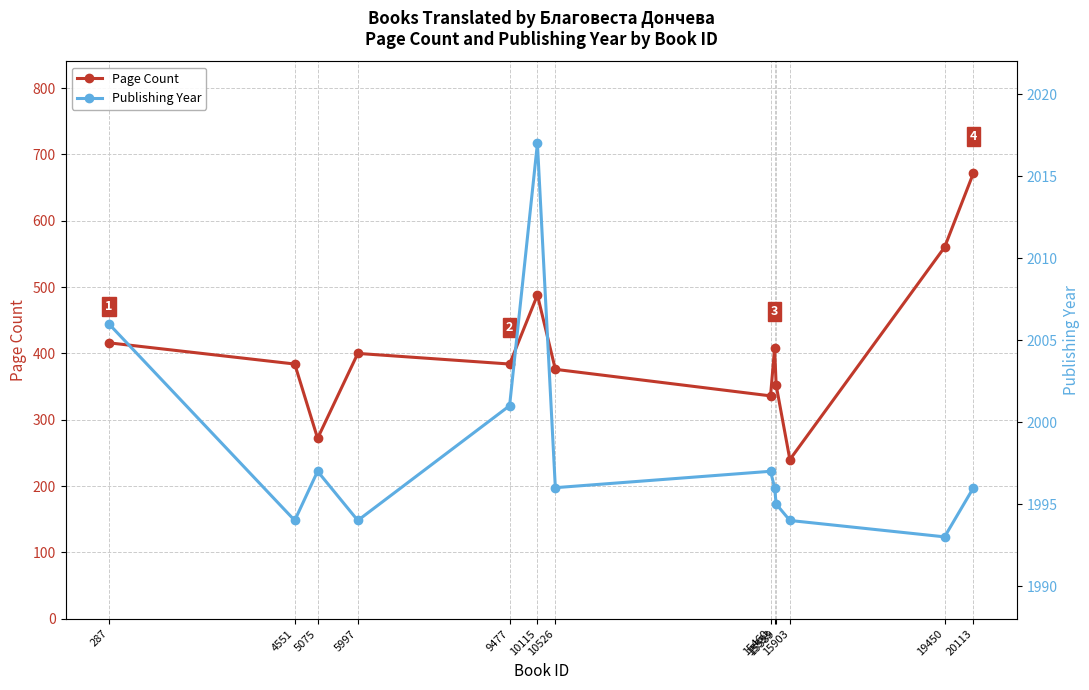

What is the difference between the highest and lowest values at 4551?

1610